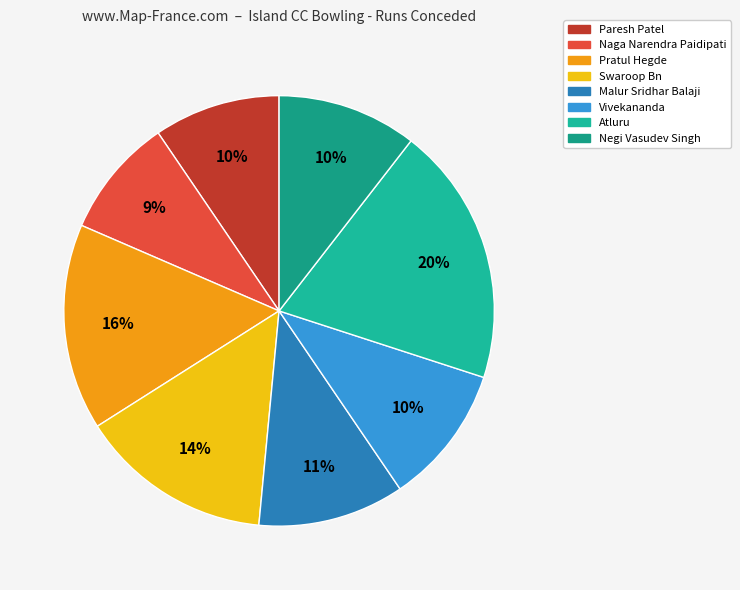

Rank the categories by value from highest to lowest.

Atluru, Pratul Hegde, Swaroop Bn, Malur Sridhar Balaji, Vivekananda, Negi Vasudev Singh, Paresh Patel, Naga Narendra Paidipati